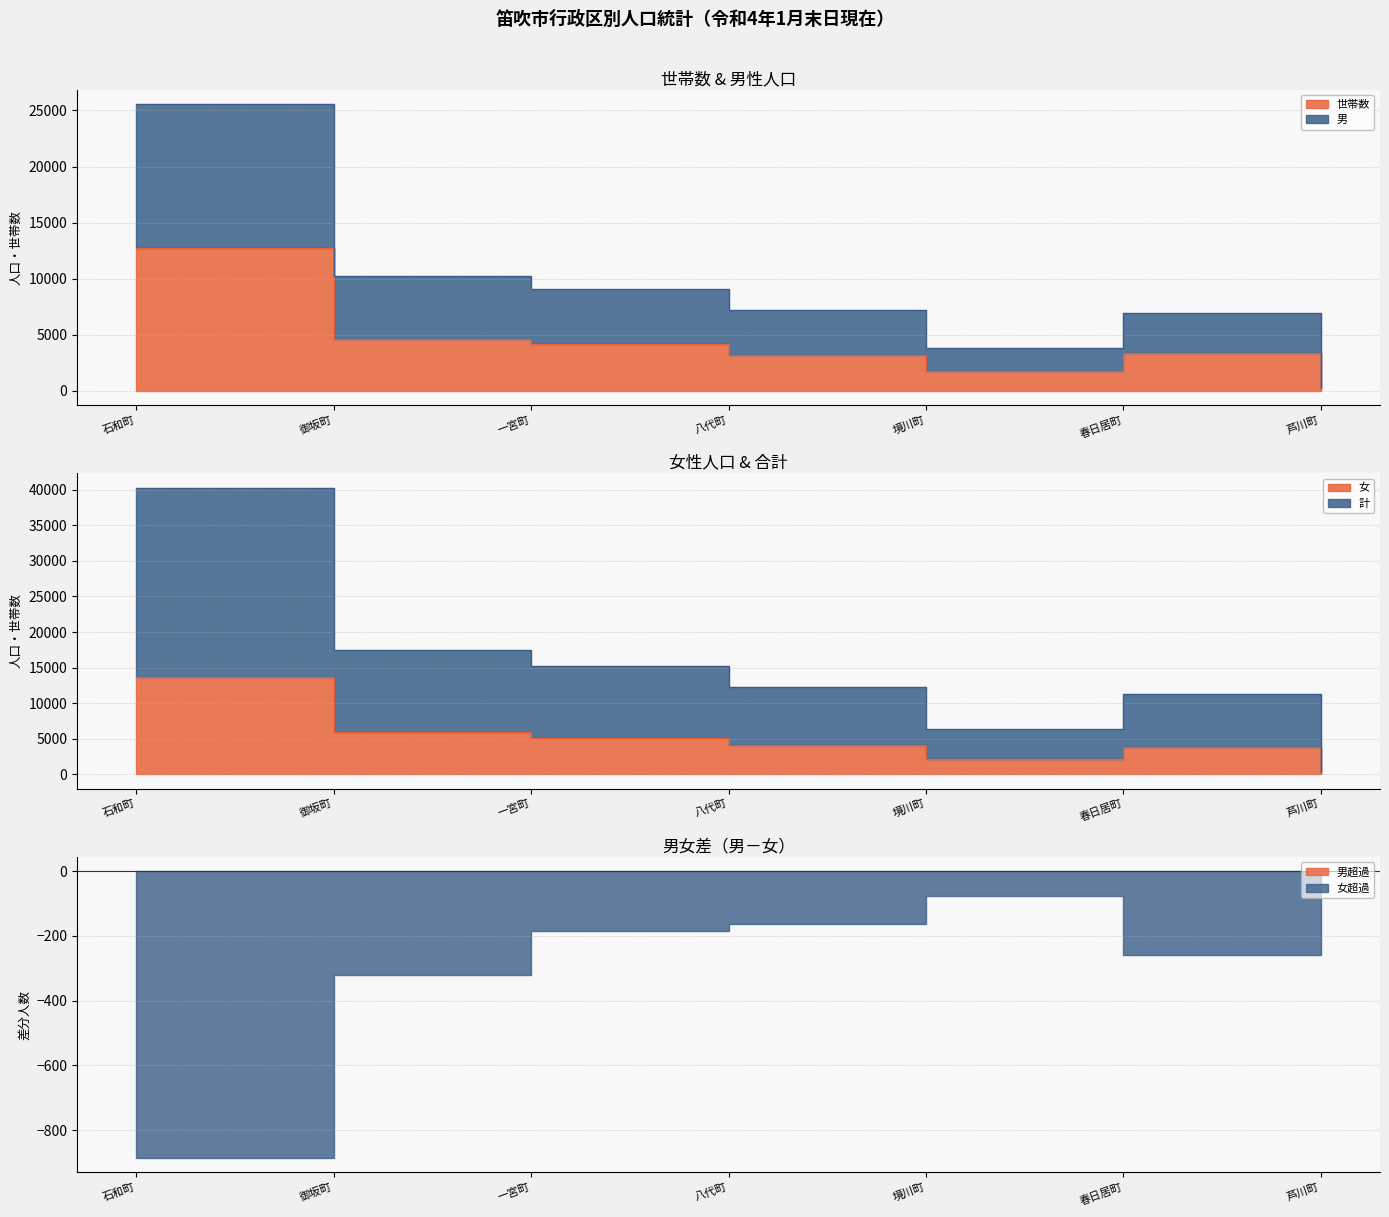

True or false: 男 and 計 intersect in this chart.

False